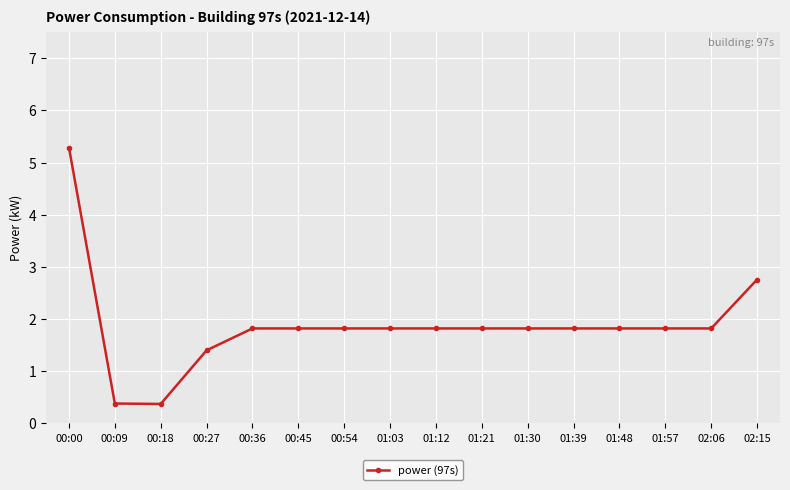

Count the number of values greater than 1.

14